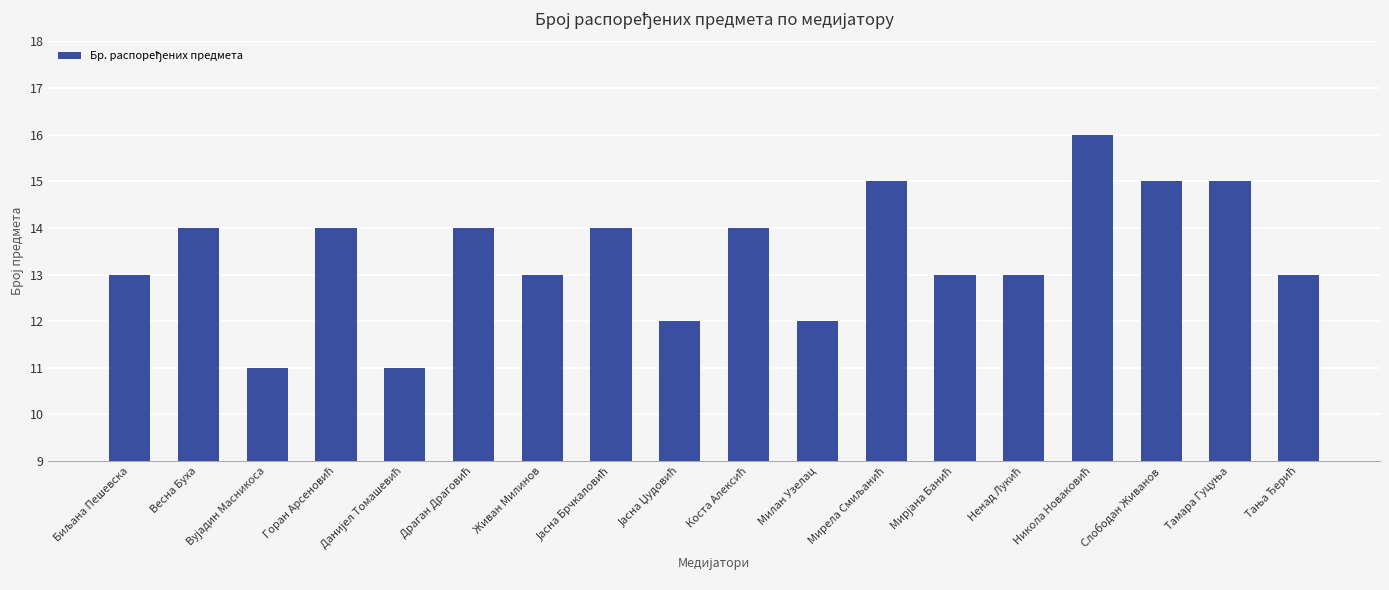

What is the average value?

13